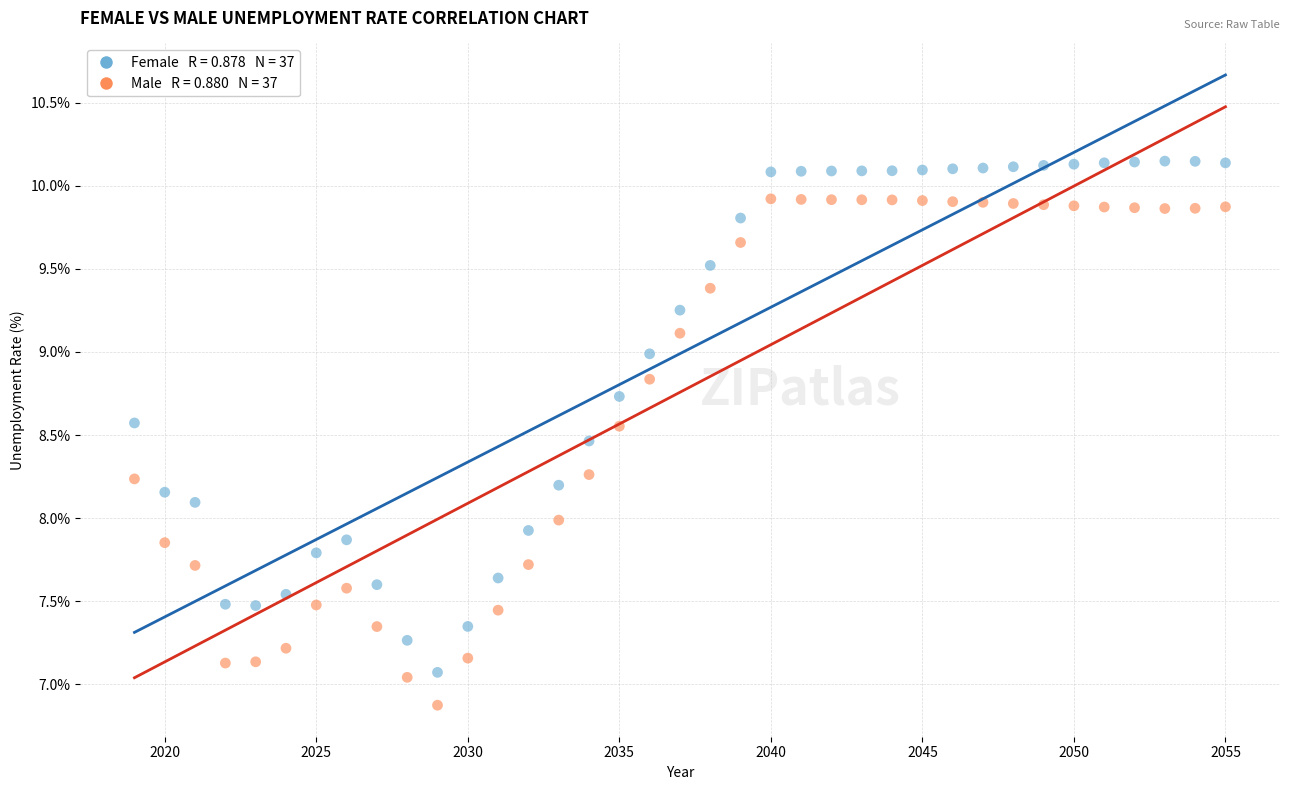

Across all data points, what is the range of X values (max minus min)?

36.0